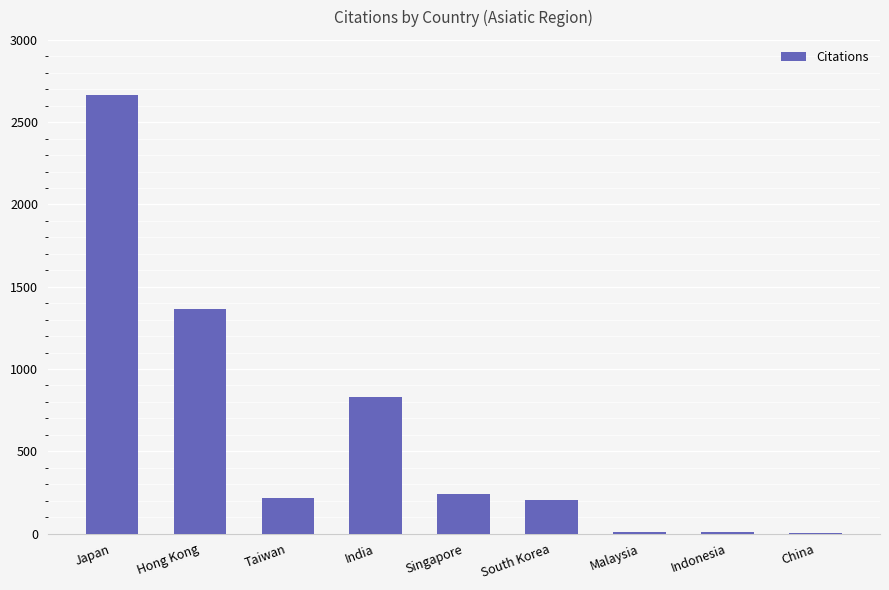

Is it true that the value at Taiwan is 218?

True